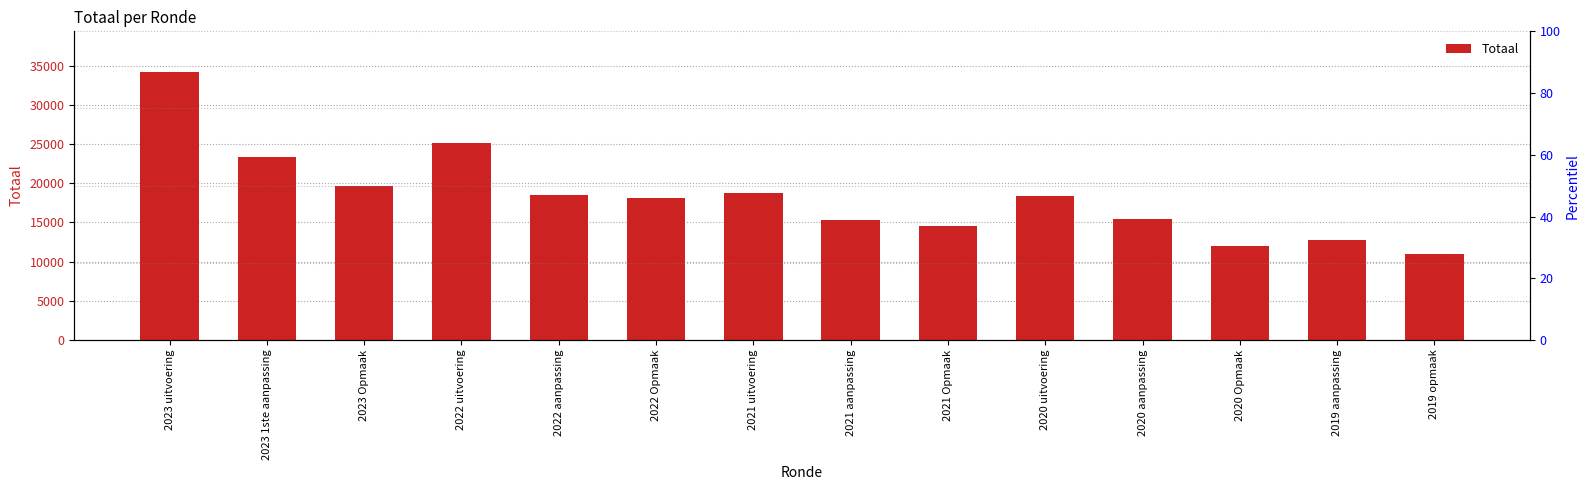

How many series are shown in this chart?

1